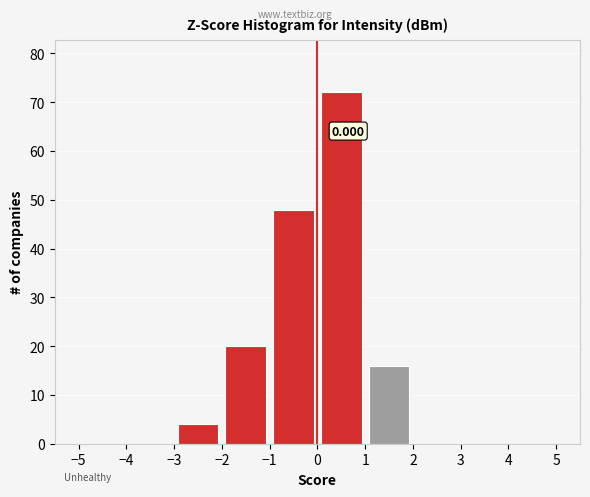

Which range on the x-axis has the tallest bar?

0 to 1